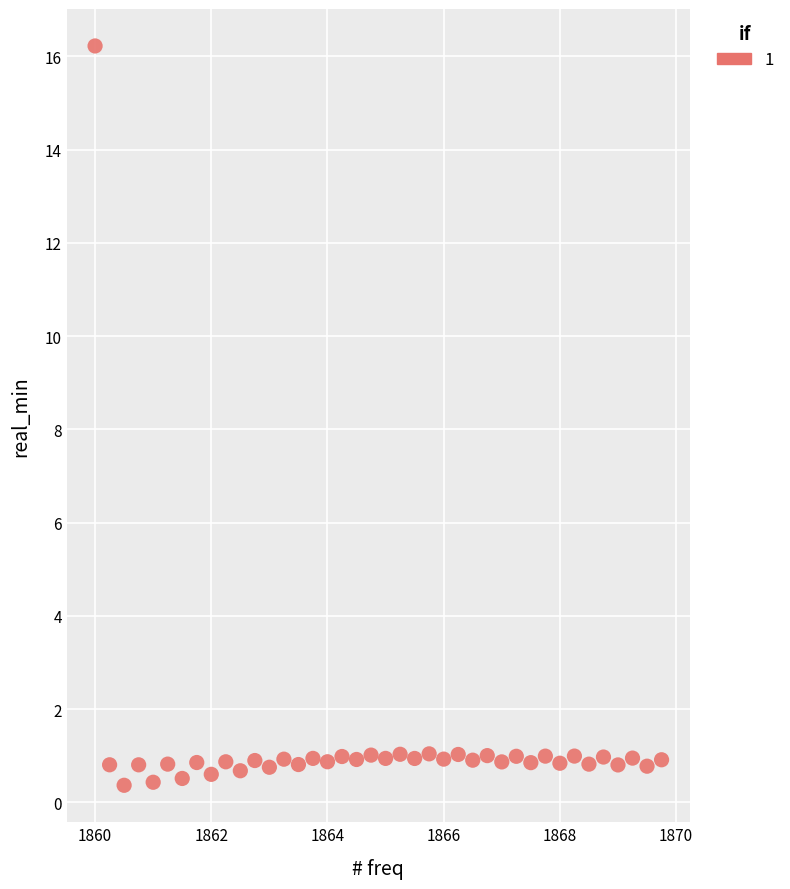

What is the range of Y values (max minus min)?

15.9